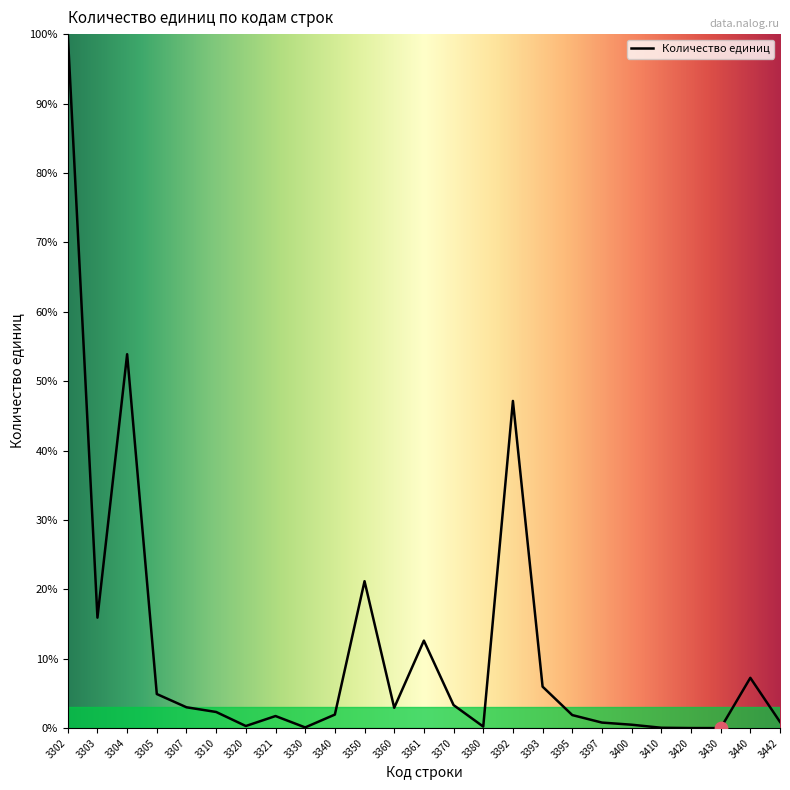

Between 3321 and 3305, which is larger?

3305